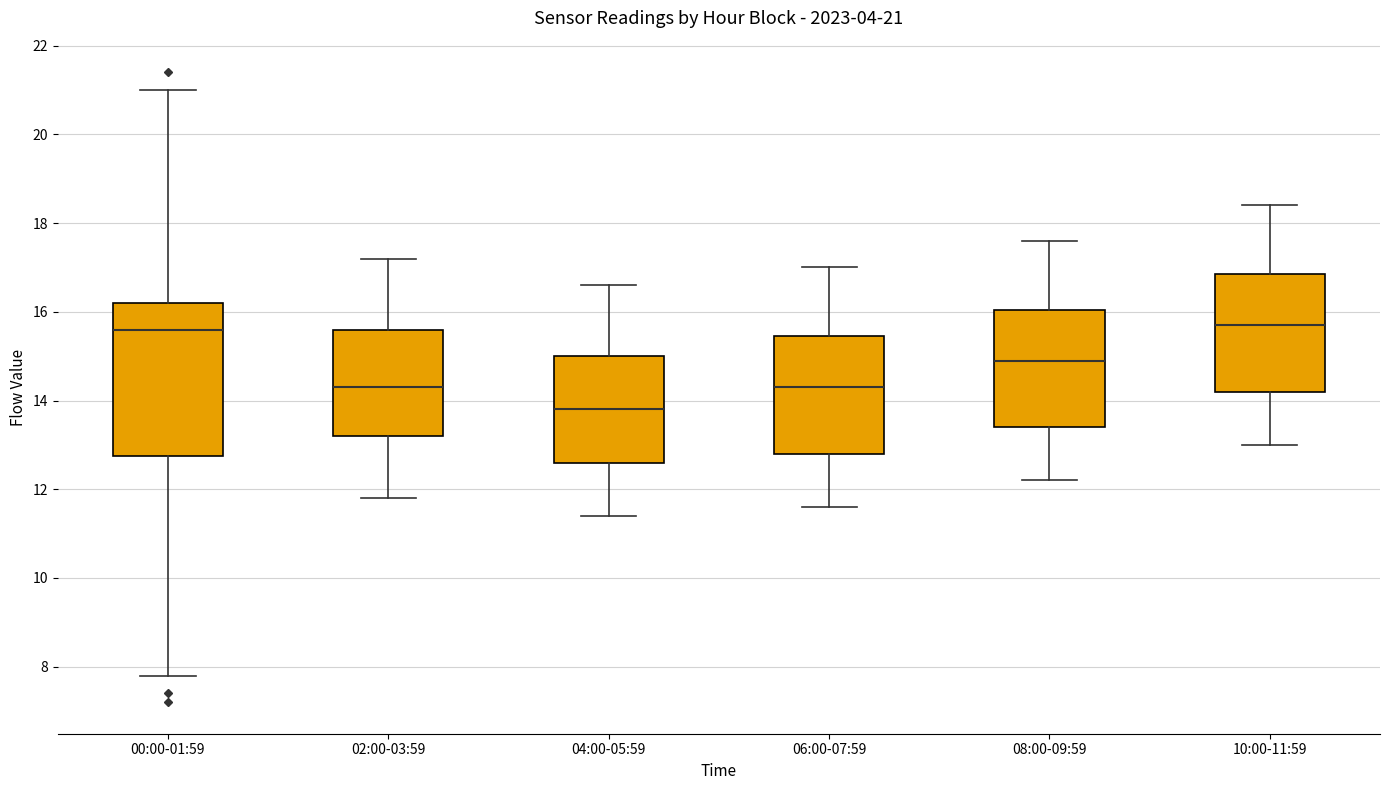

Which box is the tallest, from its lower edge to its upper edge?

00:00-01:59